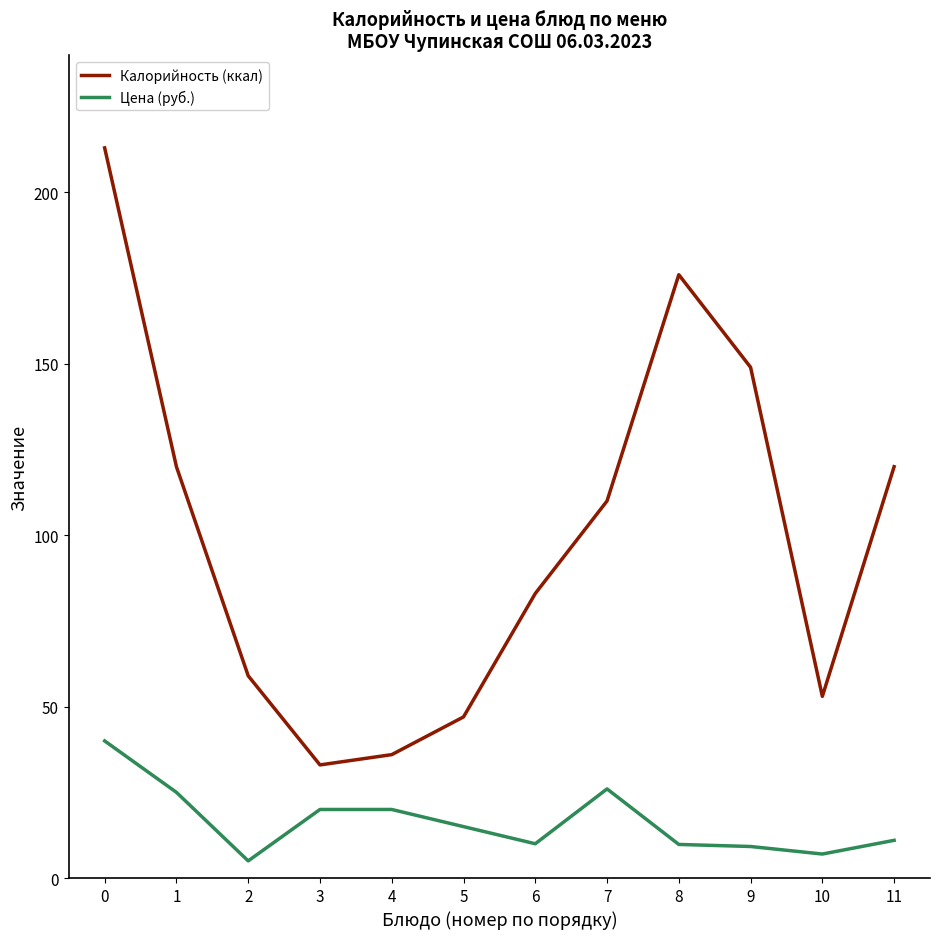

What are all the series names shown in the legend?

Калорийность (ккал), Цена (руб.)